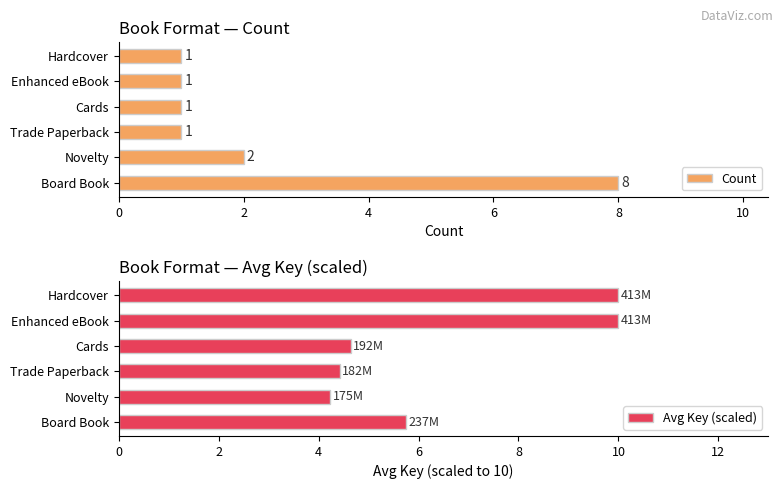

List the series in order of their overall mean, highest first.

Avg Key (scaled), Count